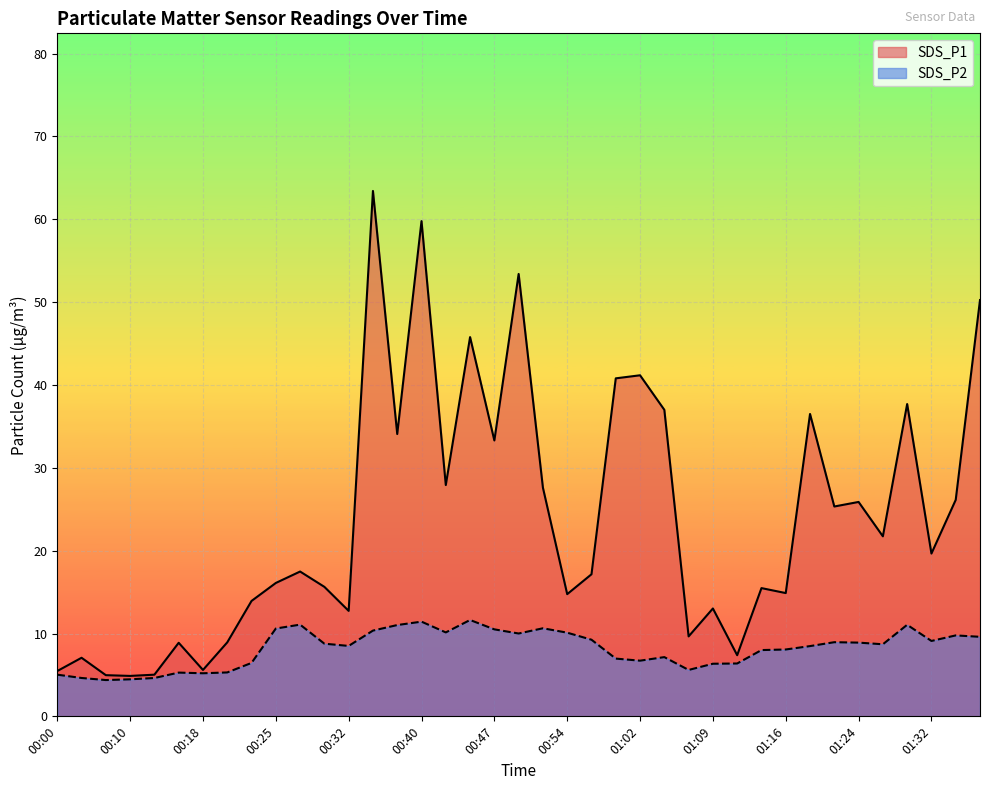

What are all the series names shown in the legend?

SDS_P1, SDS_P2